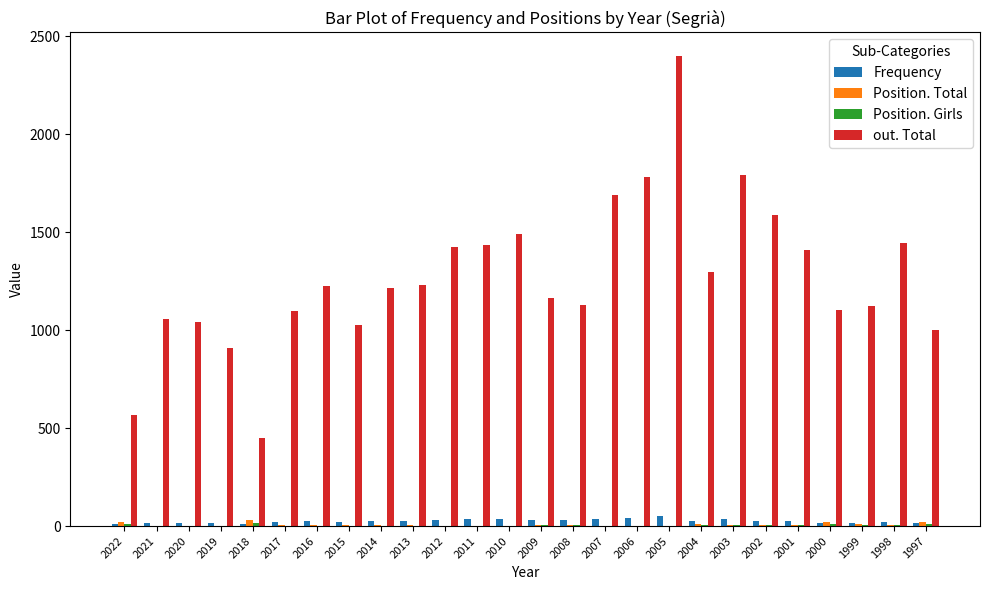

Between 2013 and 2005, which series saw the biggest shift?

out. Total